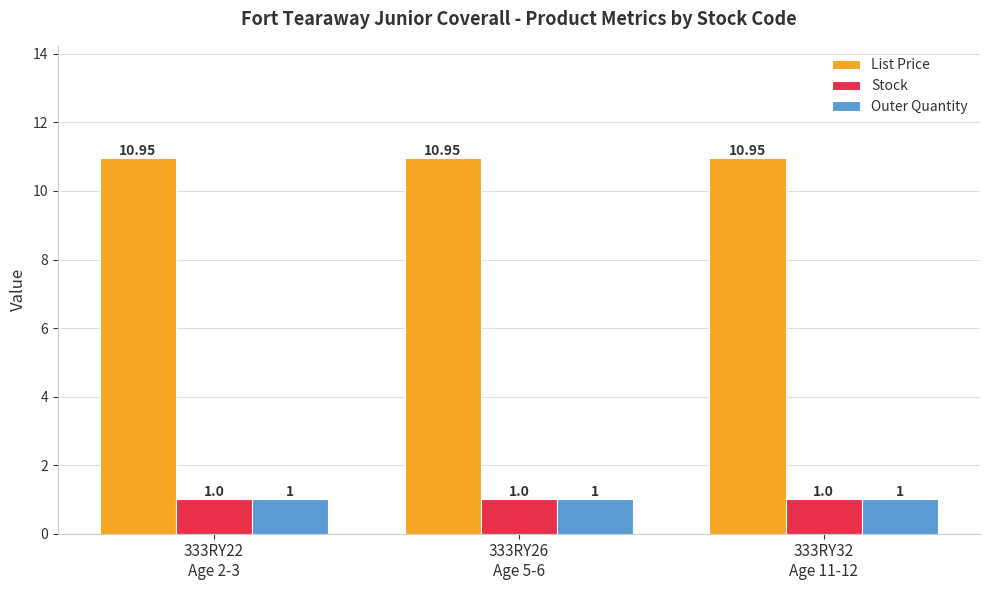

What is the average value of the Outer Quantity series?

1.0